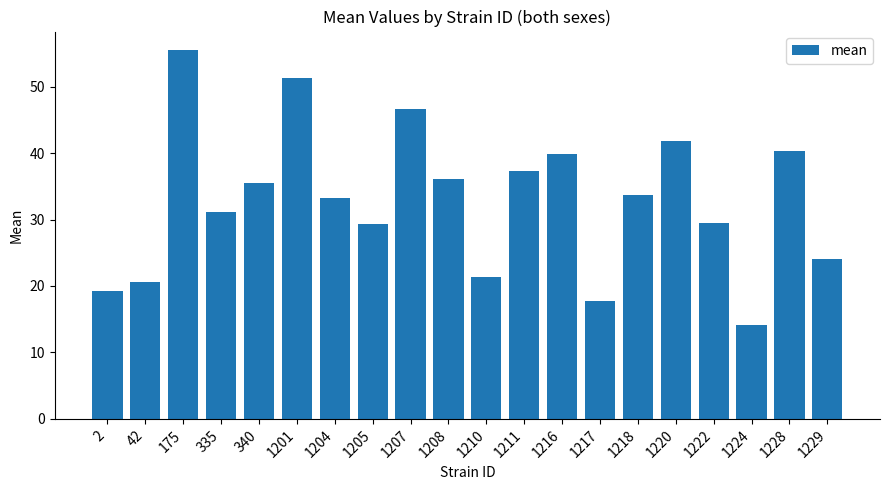

How many distinct data groups are displayed?

1